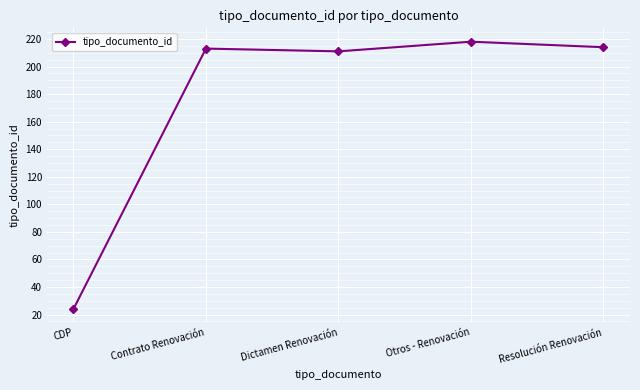

How many series are shown in this chart?

1